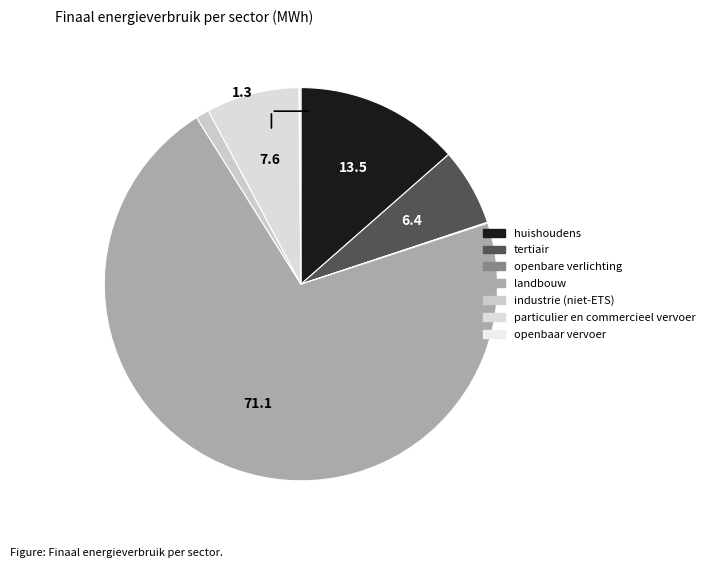

To the nearest percent, what percentage of the pie is industrie (niet-ETS)?

1%